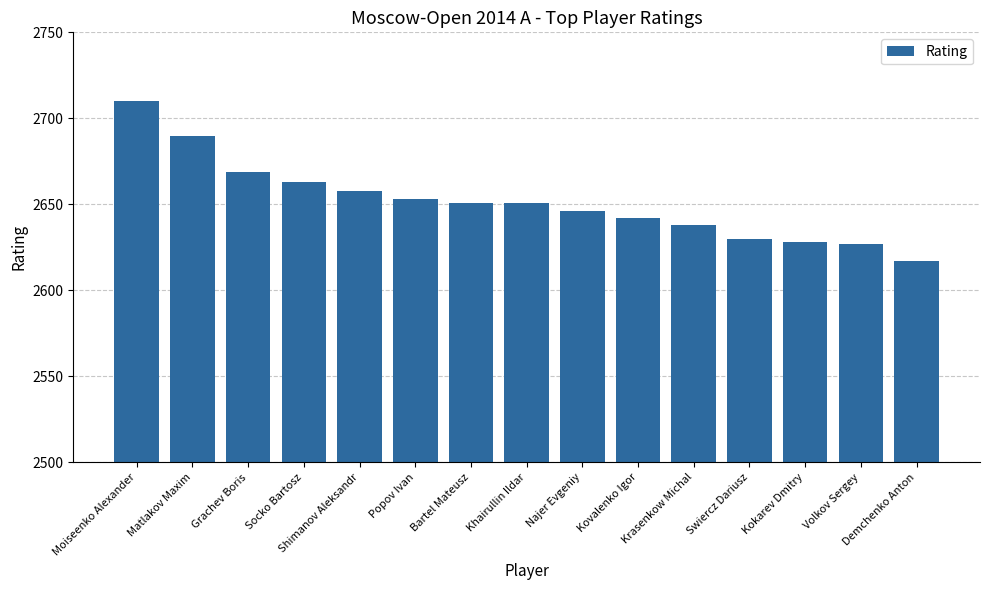

Which label corresponds to the smallest value in the chart?

Demchenko Anton